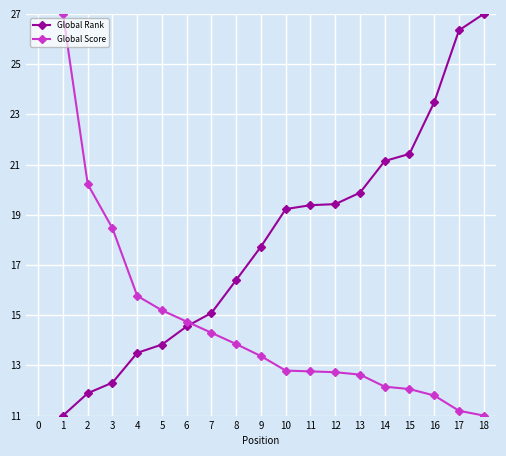

What is the average value of the Global Rank series?

18.0